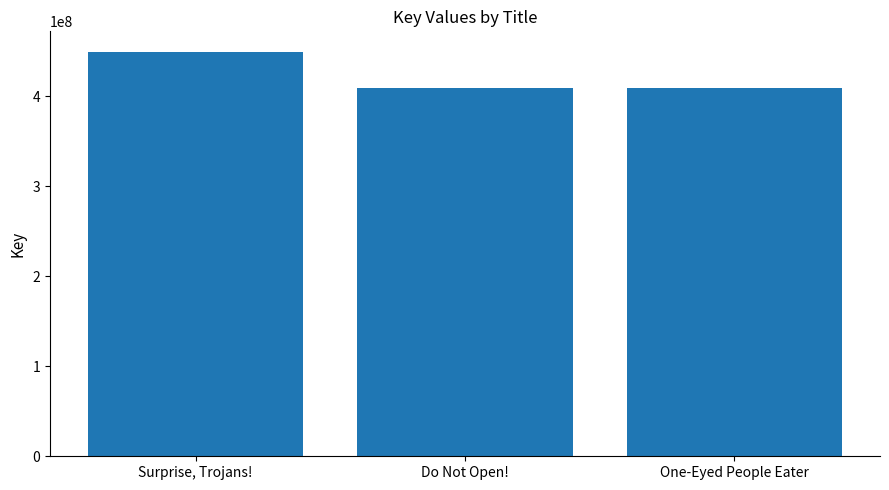

Between Surprise, Trojans! and Do Not Open!, which is larger?

Surprise, Trojans!